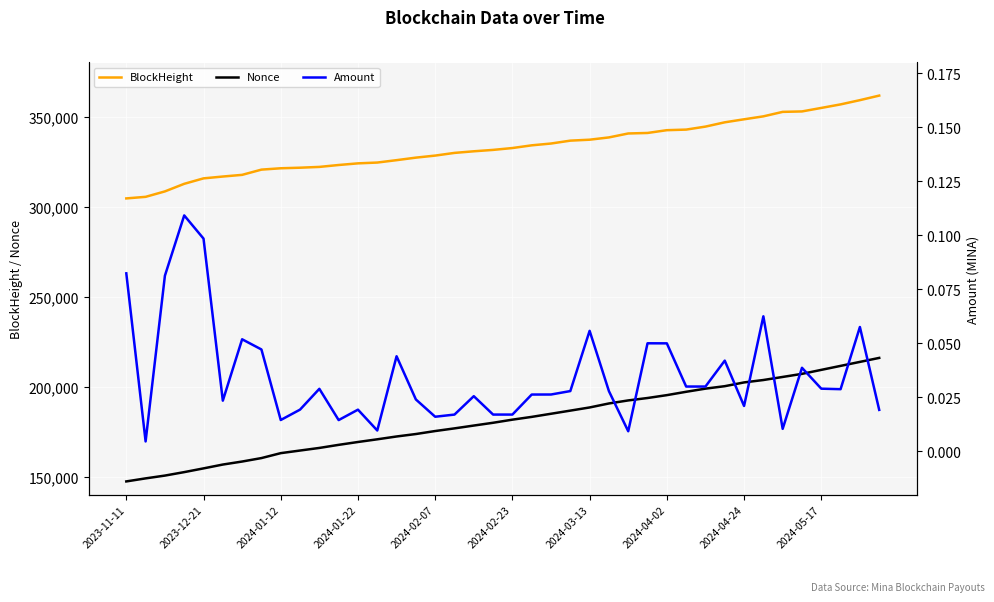

At which label does Nonce reach its minimum?

2023-11-11